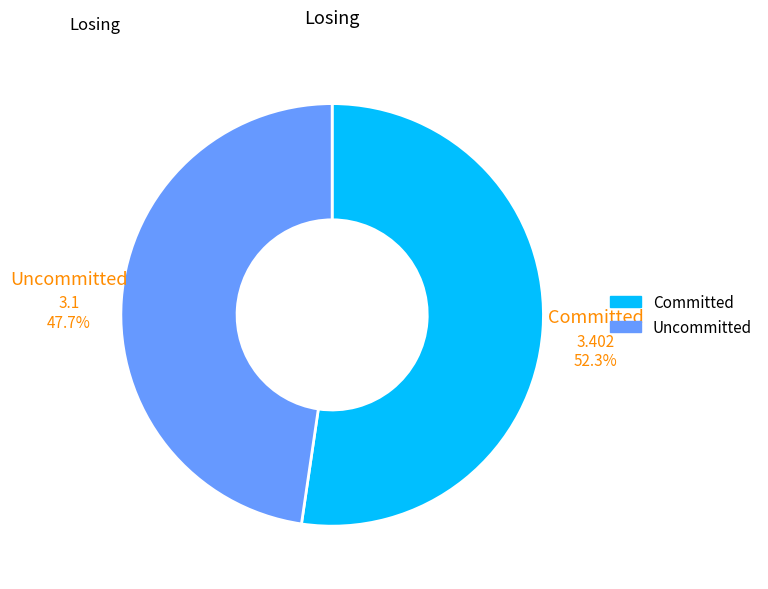

How many slices are in this pie chart?

2